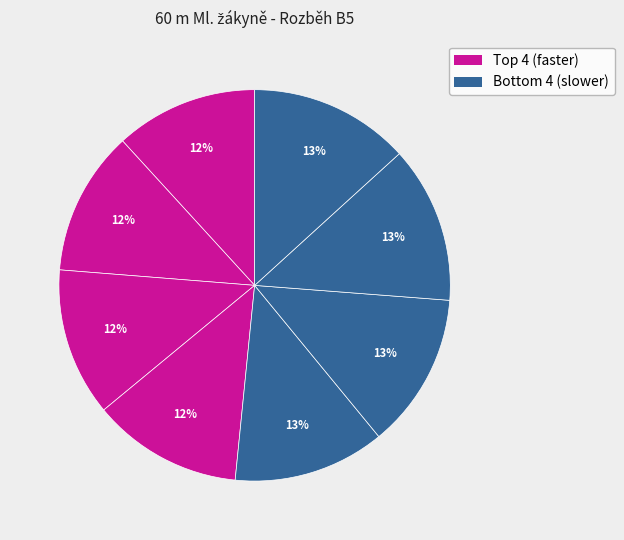

How many segments does this pie chart have?

8